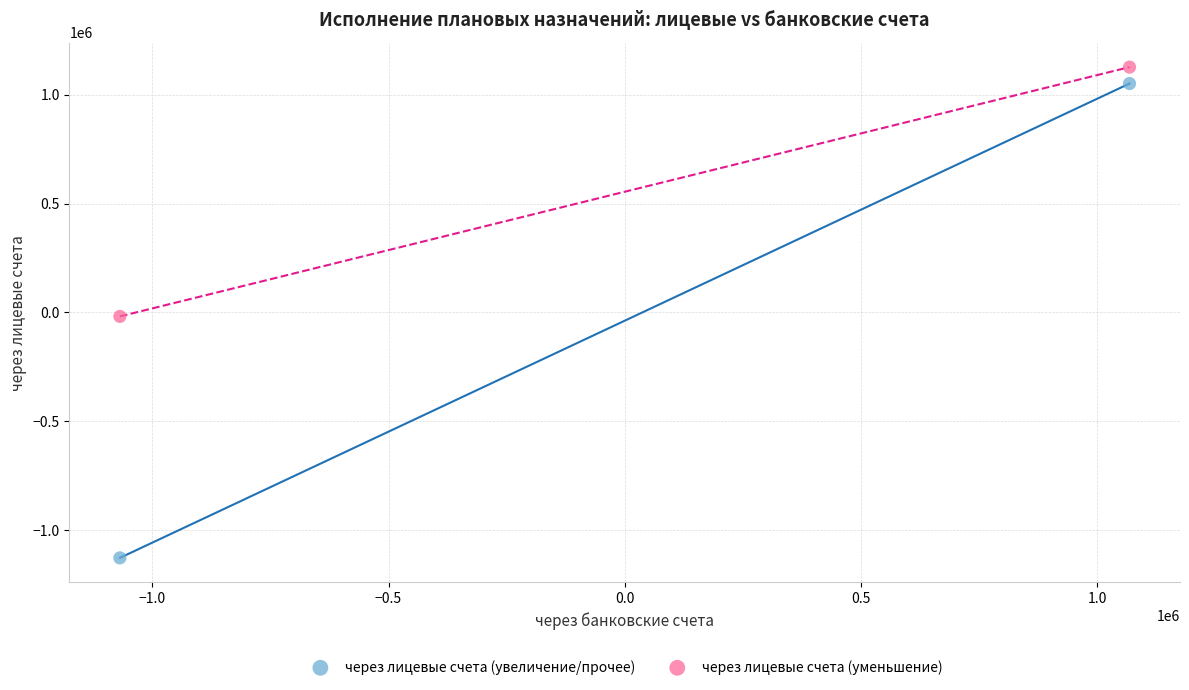

Which series has the largest Y range (max minus min)?

через лицевые счета (увеличение/прочее)